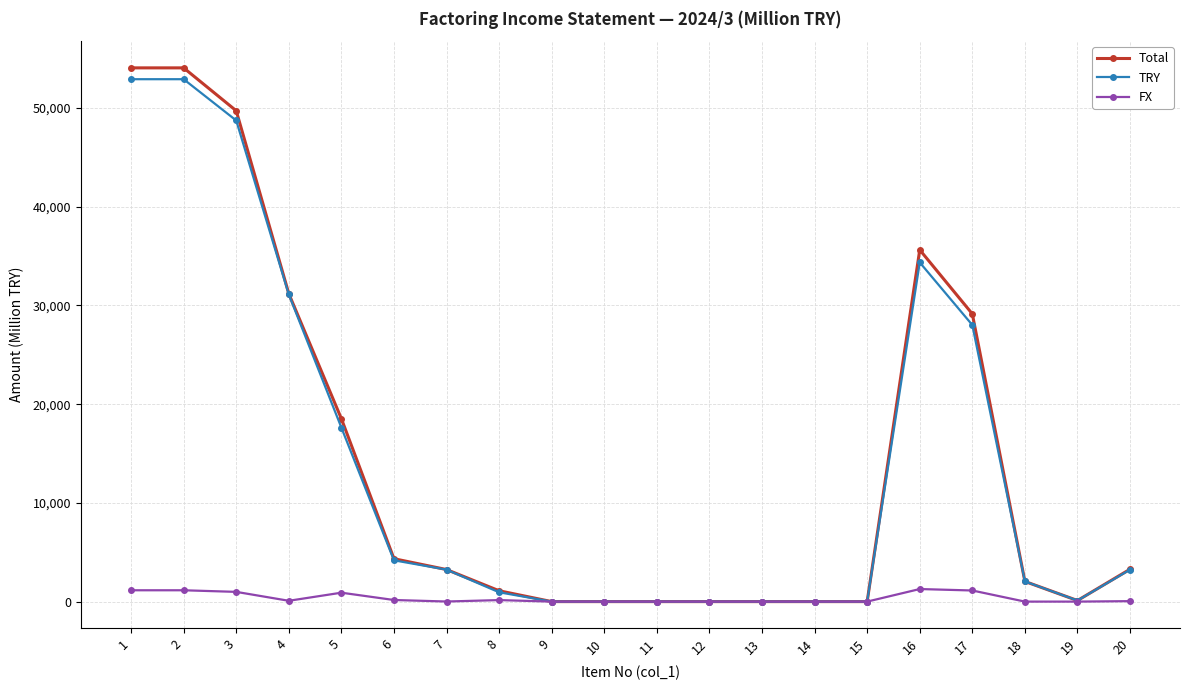

True or false: Total has a value of 29148 at 17.

True